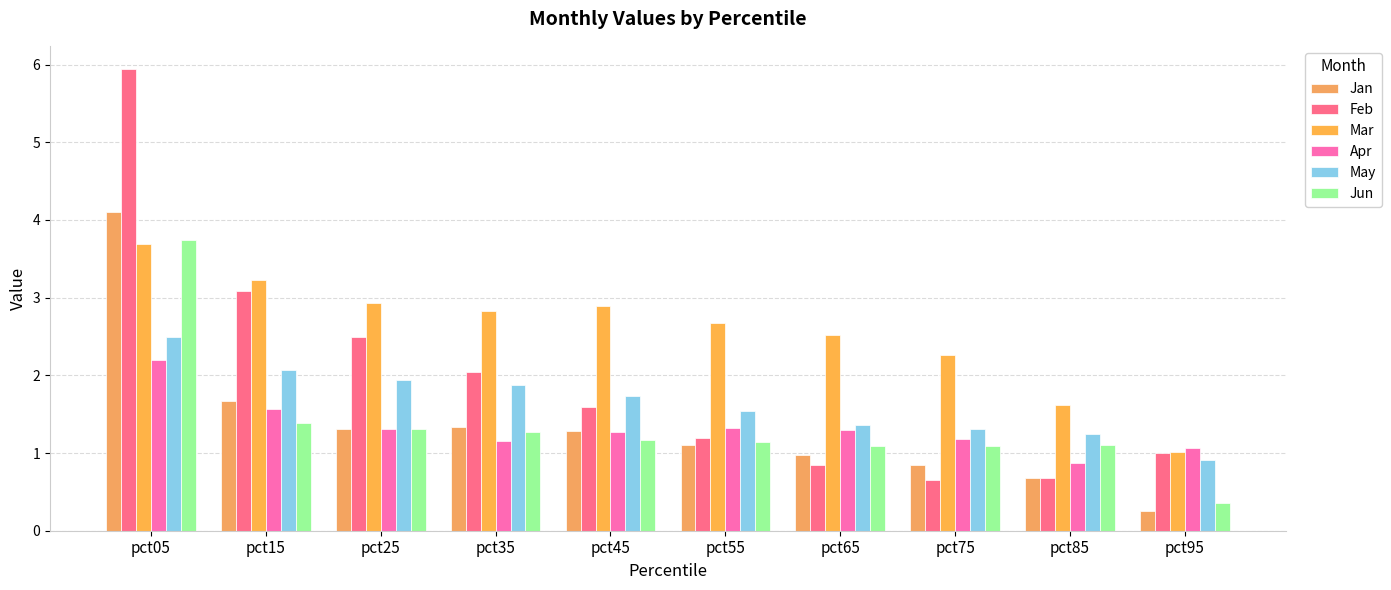

What is the maximum value shown in the chart?

5.9